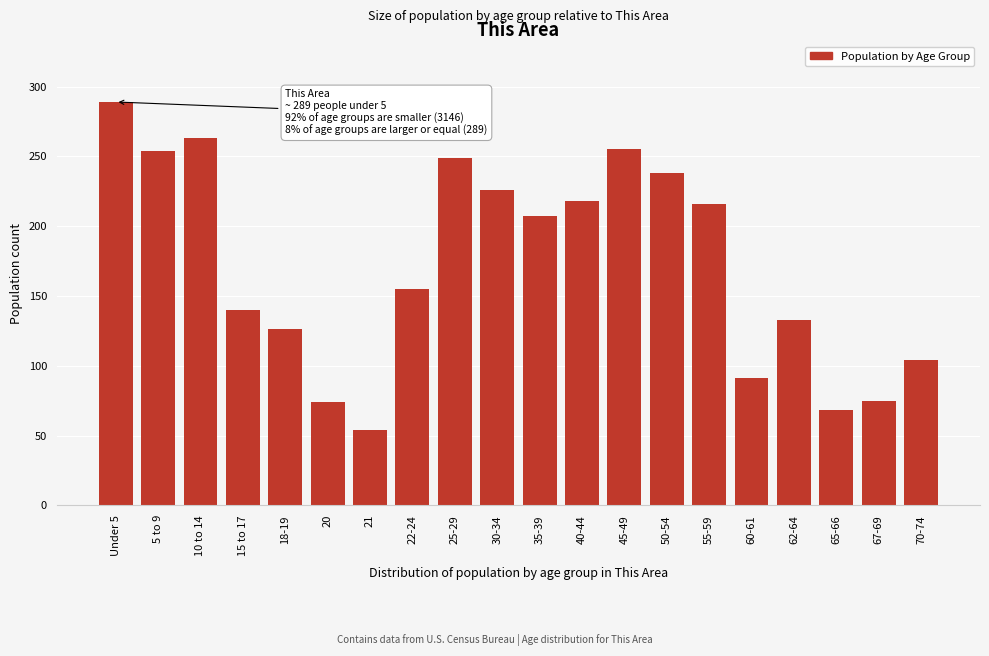

What is the average value?

172